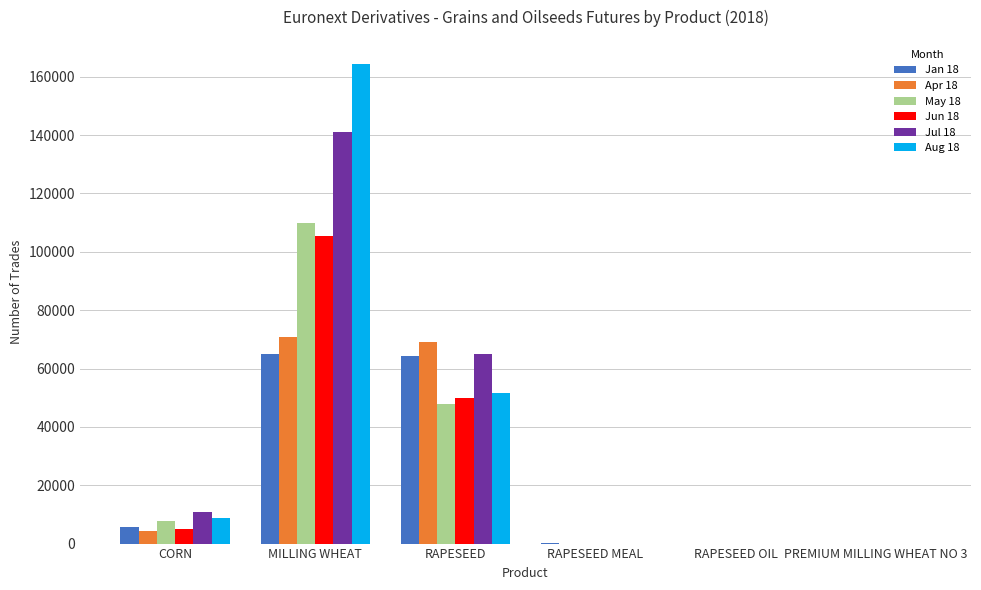

Is the value of May 18 at CORN greater than the value of Jan 18 at PREMIUM MILLING WHEAT NO 3?

Yes